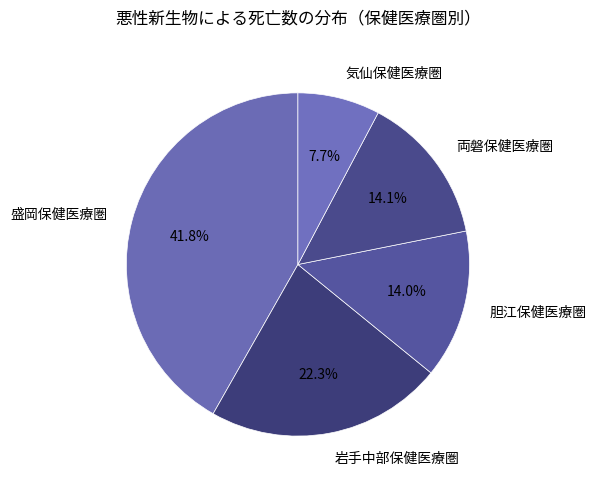

What percentage is NOT represented by 盛岡保健医療圏?

58.2%